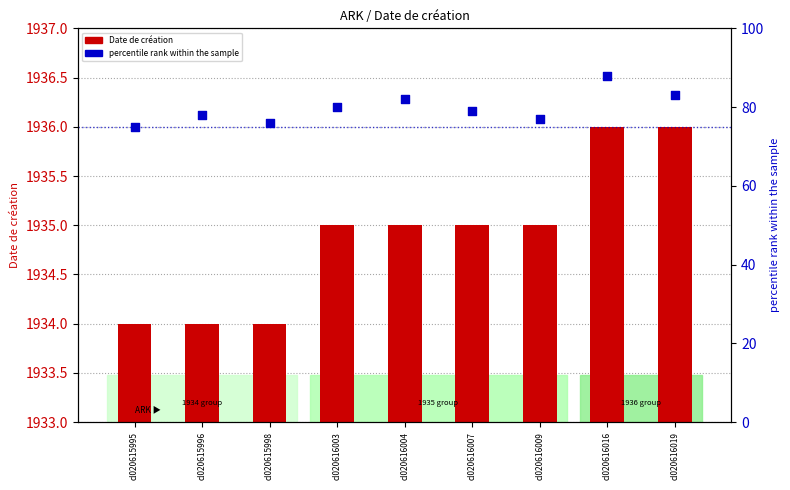

At how many categories does at least one series exceed 126?

9